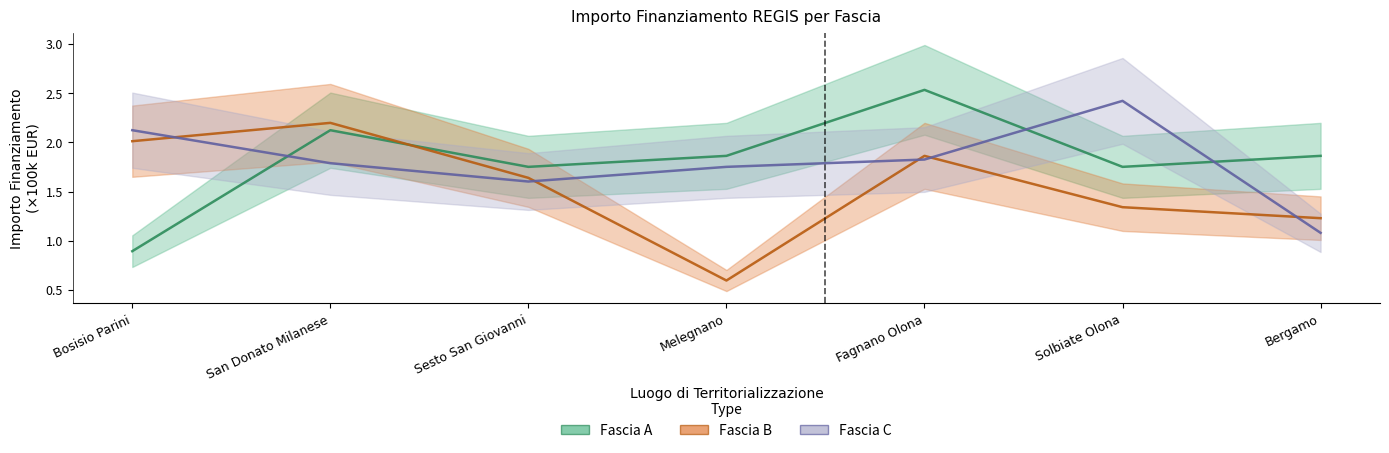

At Sesto San Giovanni, list the series in order from largest to smallest.

Fascia A, Fascia B, Fascia C